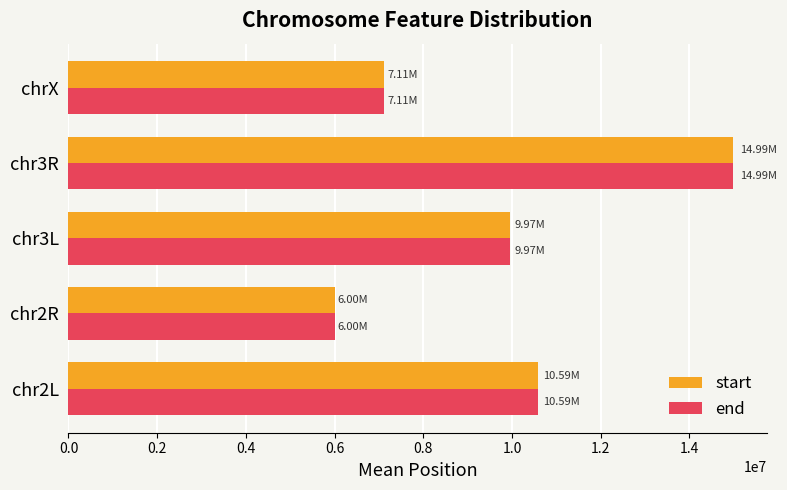

At which category does the chart reach its peak across all series?

chr3R